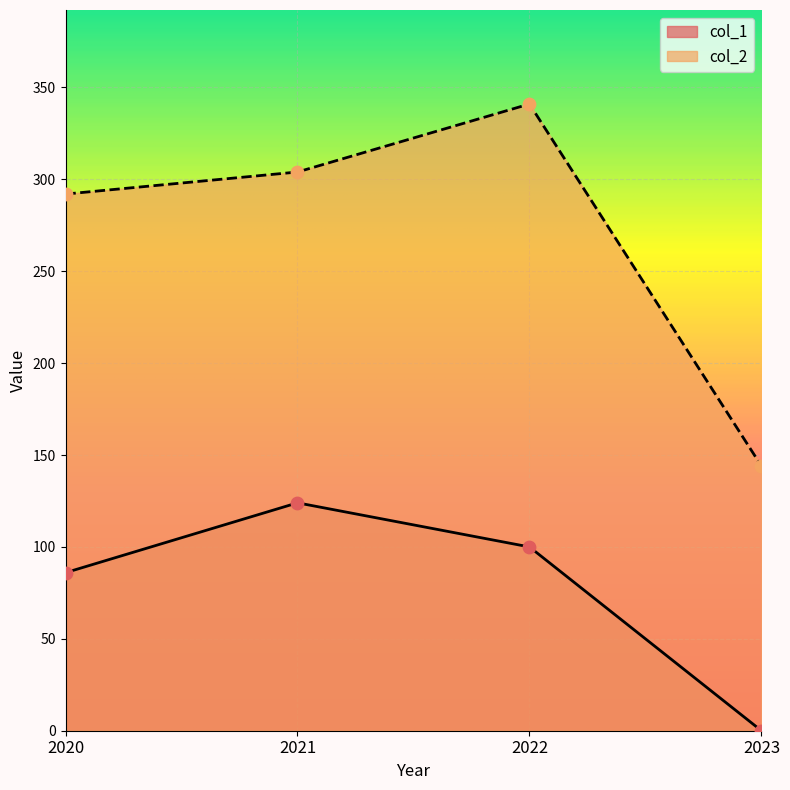

Which series contains the highest Y value?

col_2